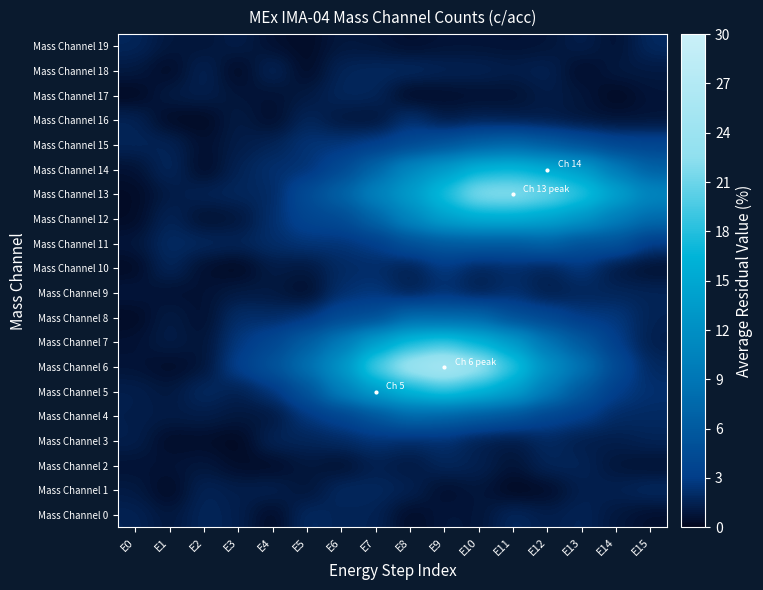

Reading left to right, what are all the values shown in this chart?

Mass Channel 0: E0=1.5	E1=0.9	E2=1.7	E3=1.4	E4=0.2	E5=2.0	E6=1.5	E7=1.6	E8=0.3	E9=0.9	E10=0.7	E11=1.9	E12=1.3	E13=1.6	E14=0.9	E15=0.5
Mass Channel 1: E0=1.1	E1=0.1	E2=1.7	E3=1.3	E4=1.5	E5=0.7	E6=1.9	E7=1.8	E8=1.6	E9=0.4	E10=0.9	E11=0.1	E12=0.3	E13=1.4	E14=1.5	E15=1.9
Mass Channel 2: E0=0.7	E1=0.7	E2=0.9	E3=0.4	E4=0.3	E5=1.0	E6=0.5	E7=1.4	E8=1.0	E9=1.8	E10=1.5	E11=0.7	E12=1.7	E13=1.6	E14=0.8	E15=0.6
Mass Channel 3: E0=1.4	E1=0.3	E2=0.4	E3=0.1	E4=1.7	E5=1.6	E6=1.9	E7=2.4	E8=1.9	E9=2.2	E10=1.3	E11=1.0	E12=1.9	E13=1.2	E14=1.3	E15=1.6
Mass Channel 4: E0=1.3	E1=1.1	E2=1.2	E3=1.0	E4=0.9	E5=2.6	E6=3.5	E7=5.3	E8=7.5	E9=6.7	E10=5.9	E11=5.1	E12=3.6	E13=3.1	E14=2.0	E15=1.9
Mass Channel 5: E0=1.4	E1=0.9	E2=2.0	E3=1.3	E4=2.4	E5=5.1	E6=10.0	E7=13.8	E8=16.6	E9=18.7	E10=16.6	E11=14.2	E12=9.5	E13=5.7	E14=3.0	E15=2.3
Mass Channel 6: E0=0.8	E1=0.3	E2=0.7	E3=3.3	E4=5.2	E5=8.4	E6=12.7	E7=20.1	E8=24.6	E9=26.4	E10=24.0	E11=18.7	E12=12.4	E13=8.8	E14=4.3	E15=1.8
Mass Channel 7: E0=0.6	E1=1.3	E2=0.7	E3=2.7	E4=3.9	E5=6.4	E6=9.5	E7=14.1	E8=17.5	E9=19.0	E10=16.5	E11=13.7	E12=8.7	E13=5.9	E14=3.1	E15=1.3
Mass Channel 8: E0=0.2	E1=1.2	E2=0.5	E3=2.2	E4=2.0	E5=2.4	E6=4.2	E7=4.6	E8=7.7	E9=7.2	E10=7.3	E11=4.7	E12=4.0	E13=2.7	E14=2.7	E15=1.5
Mass Channel 9: E0=0.9	E1=0.5	E2=0.7	E3=1.1	E4=1.0	E5=0.4	E6=2.2	E7=2.6	E8=1.3	E9=2.3	E10=1.3	E11=2.2	E12=1.2	E13=1.7	E14=1.7	E15=1.6
Mass Channel 10: E0=0.2	E1=1.8	E2=0.5	E3=0.1	E4=1.2	E5=0.9	E6=1.9	E7=2.1	E8=1.3	E9=2.8	E10=1.6	E11=2.1	E12=1.5	E13=2.7	E14=0.9	E15=0.5
Mass Channel 11: E0=0.9	E1=2.0	E2=1.8	E3=1.7	E4=2.1	E5=2.5	E6=2.4	E7=2.9	E8=4.9	E9=5.7	E10=5.9	E11=5.7	E12=6.7	E13=4.9	E14=5.2	E15=2.7
Mass Channel 12: E0=0.3	E1=1.7	E2=0.5	E3=0.8	E4=2.2	E5=3.9	E6=4.3	E7=7.0	E8=11.0	E9=14.4	E10=15.7	E11=15.8	E12=14.7	E13=12.9	E14=9.7	E15=7.7
Mass Channel 13: E0=0.3	E1=1.1	E2=1.6	E3=1.8	E4=1.8	E5=4.6	E6=6.9	E7=10.5	E8=13.6	E9=17.9	E10=22.7	E11=22.8	E12=21.4	E13=18.6	E14=14.7	E15=11.0
Mass Channel 14: E0=0.6	E1=1.9	E2=0.2	E3=1.6	E4=2.3	E5=2.3	E6=4.2	E7=7.2	E8=11.4	E9=13.6	E10=16.6	E11=17.2	E12=15.6	E13=14.0	E14=9.5	E15=6.6
Mass Channel 15: E0=1.7	E1=1.6	E2=0.5	E3=1.2	E4=1.6	E5=2.5	E6=2.6	E7=3.1	E8=4.1	E9=5.2	E10=6.5	E11=7.2	E12=6.1	E13=4.9	E14=3.8	E15=3.7
Mass Channel 16: E0=1.6	E1=0.2	E2=0.1	E3=1.2	E4=0.4	E5=1.8	E6=0.9	E7=0.7	E8=2.4	E9=1.1	E10=1.5	E11=1.3	E12=1.1	E13=0.8	E14=0.7	E15=0.7
Mass Channel 17: E0=0.1	E1=1.2	E2=1.4	E3=0.8	E4=0.6	E5=1.0	E6=1.8	E7=1.7	E8=0.1	E9=0.4	E10=0.6	E11=0.6	E12=1.2	E13=0.9	E14=0.2	E15=0.8
Mass Channel 18: E0=1.0	E1=0.2	E2=1.7	E3=0.1	E4=1.8	E5=0.2	E6=1.7	E7=1.8	E8=2.0	E9=1.6	E10=1.6	E11=1.3	E12=1.6	E13=0.3	E14=1.1	E15=1.0
Mass Channel 19: E0=1.7	E1=0.9	E2=0.8	E3=1.3	E4=0.5	E5=0.3	E6=1.0	E7=0.8	E8=0.5	E9=0.7	E10=0.7	E11=0.7	E12=0.8	E13=1.4	E14=0.6	E15=1.9